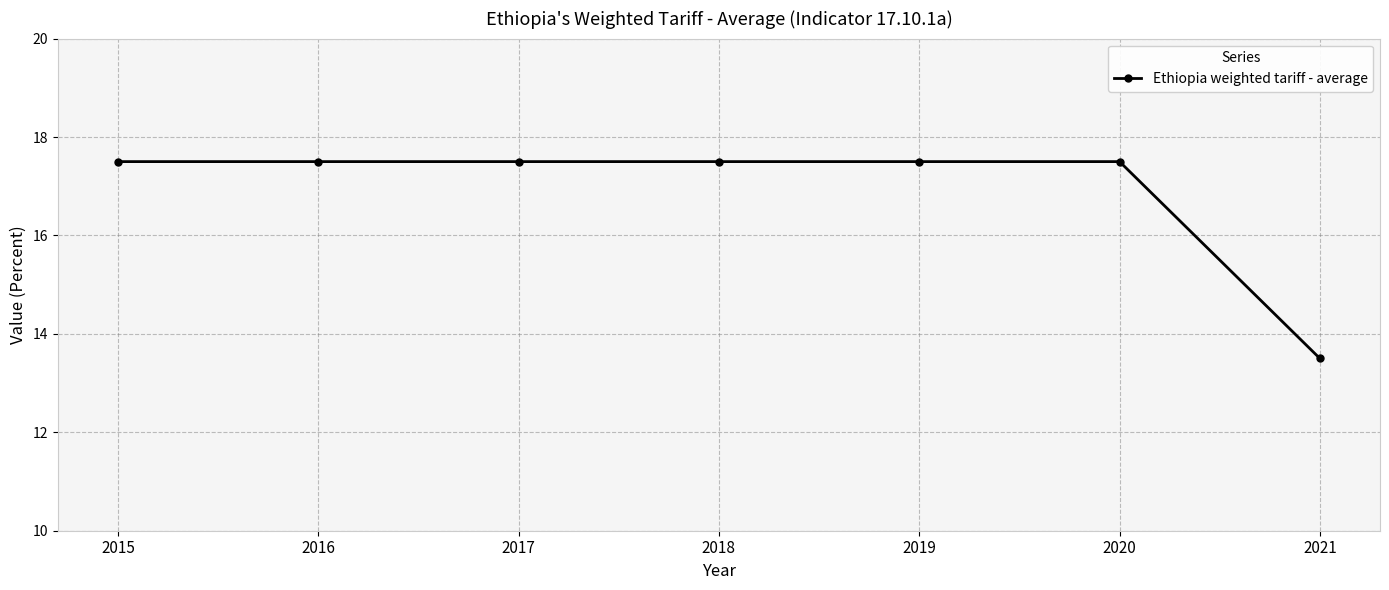

Count the values in the range 17 to 18.

6